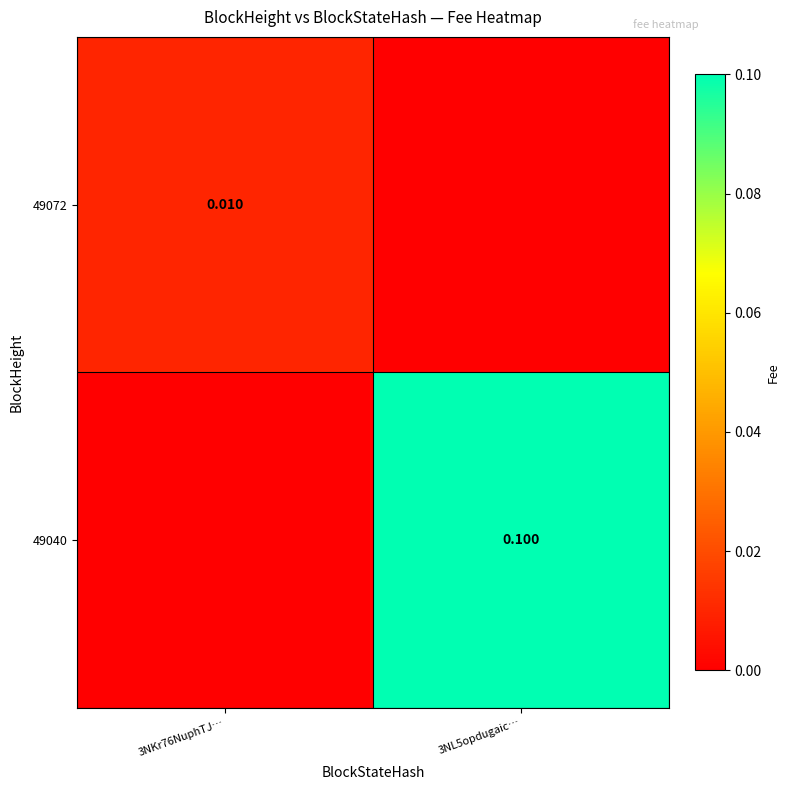

List the series in order of their overall mean, highest first.

49040, 49072